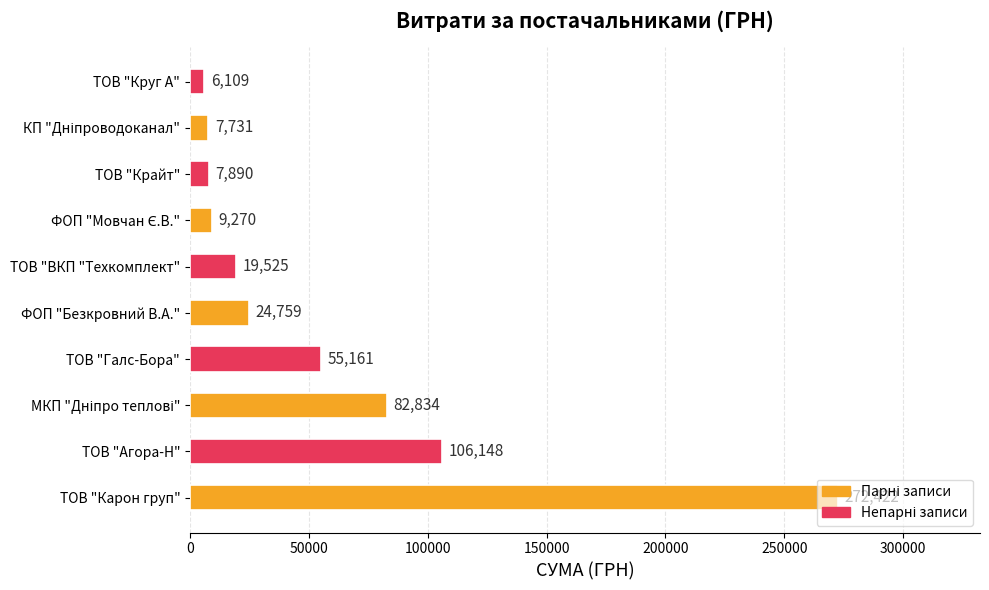

True or false: the data shows 106148.1 at ТОВ "Агора-Н".

True